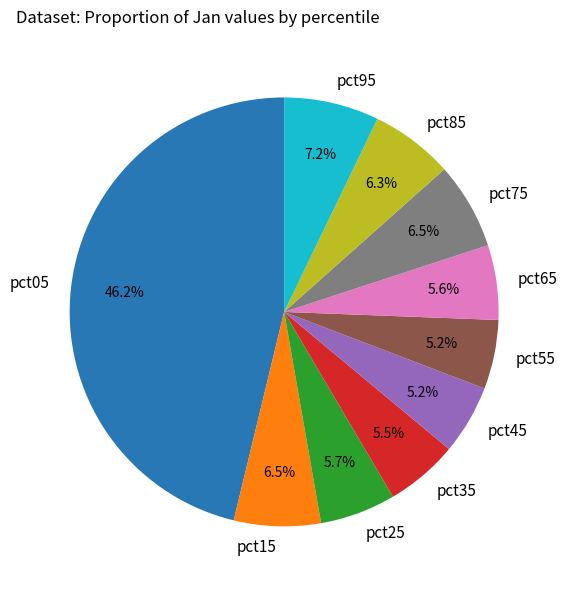

To the nearest percent, what is the average slice percentage?

10%